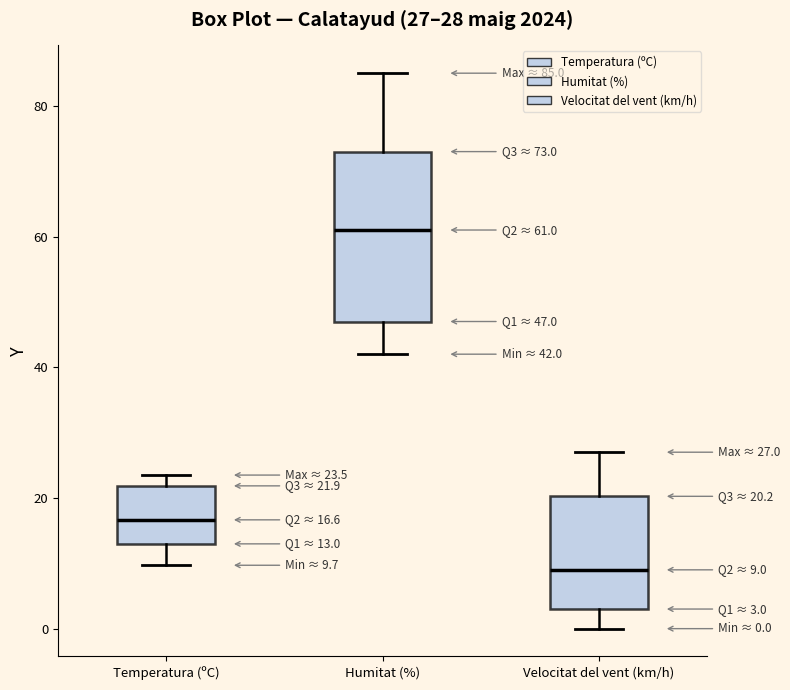

Comparing the boxes themselves (not the whiskers), which one is the tallest?

Humitat (%)